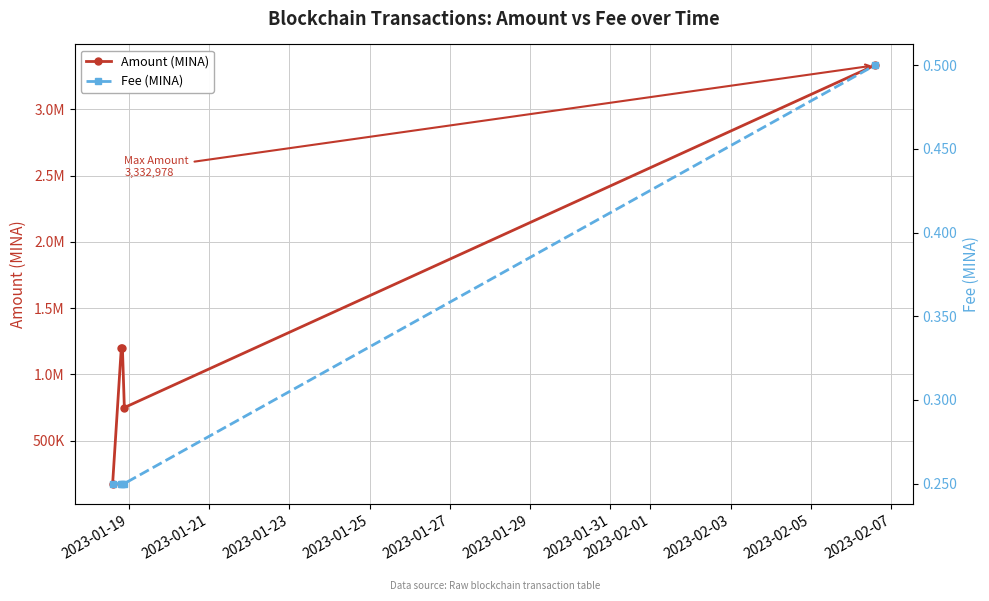

True or false: Fee (MINA) and Amount (MINA) cross at least once.

False